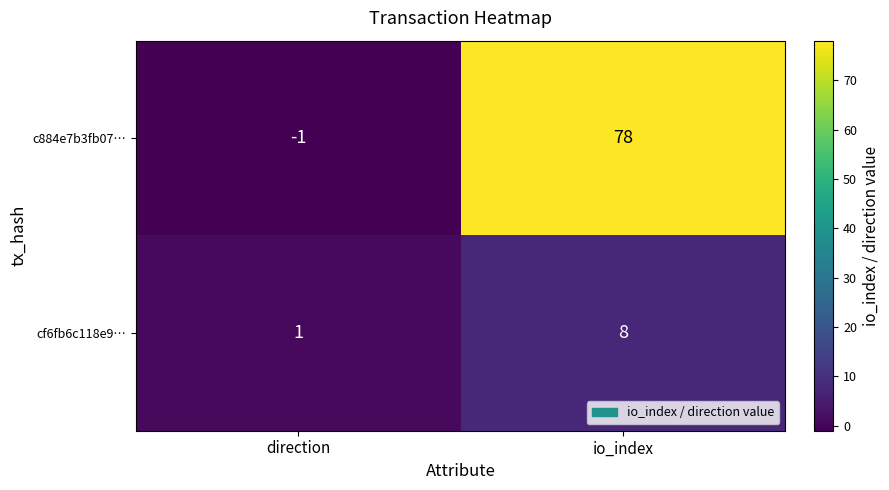

Count the number of data series in this chart.

2